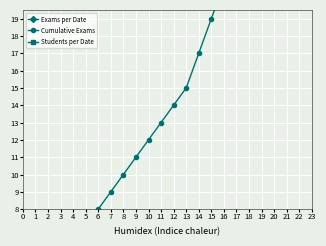

At which category does the chart reach its peak across all series?

19